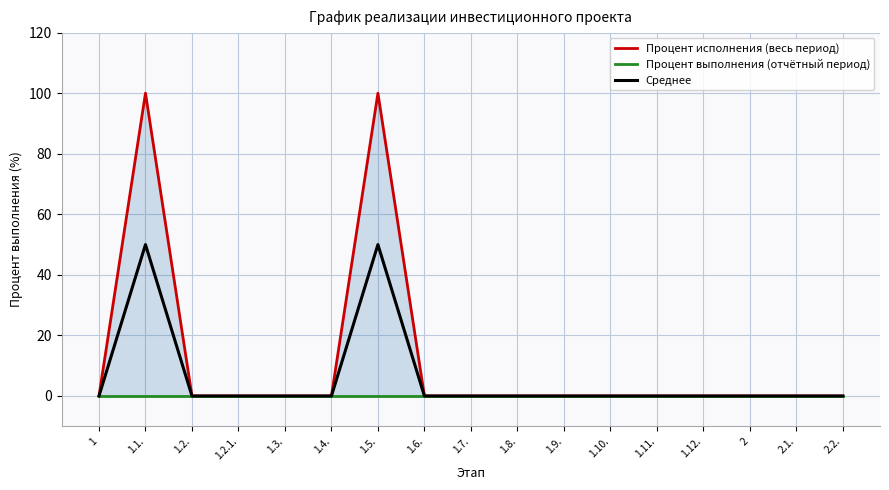

True or false: Процент исполнения (весь период) and Среднее intersect in this chart.

False